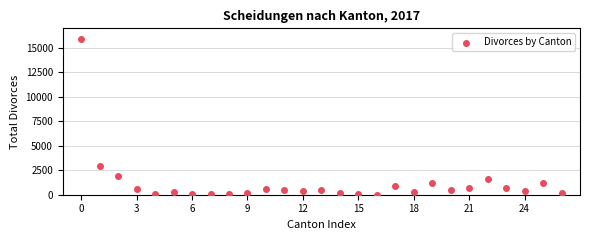

What is the range of Y values (max minus min)?

15887